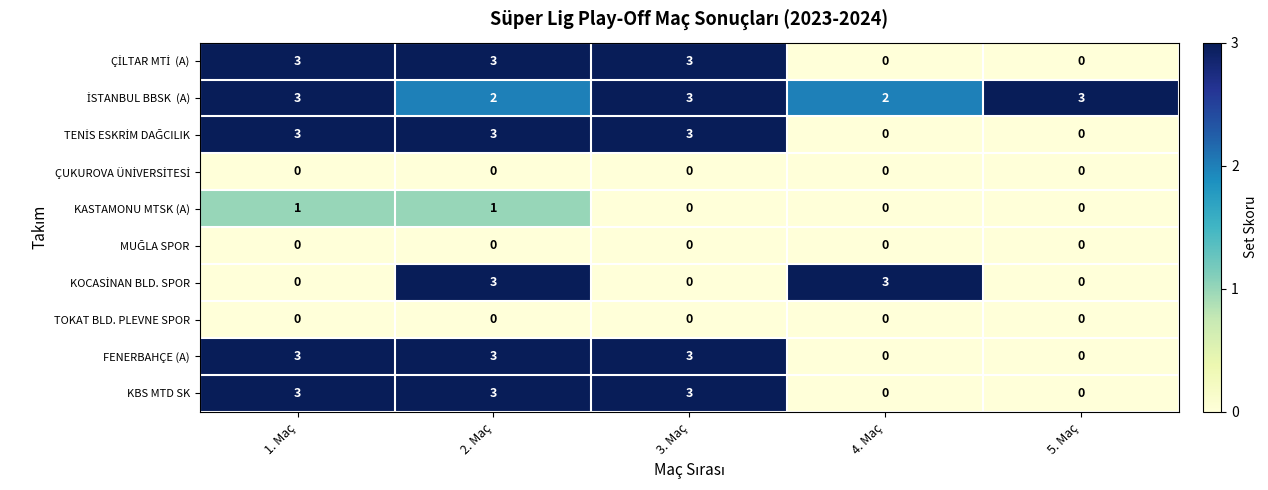

True or false: FENERBAHÇE (A) has a value of -2 at 5. Maç.

False